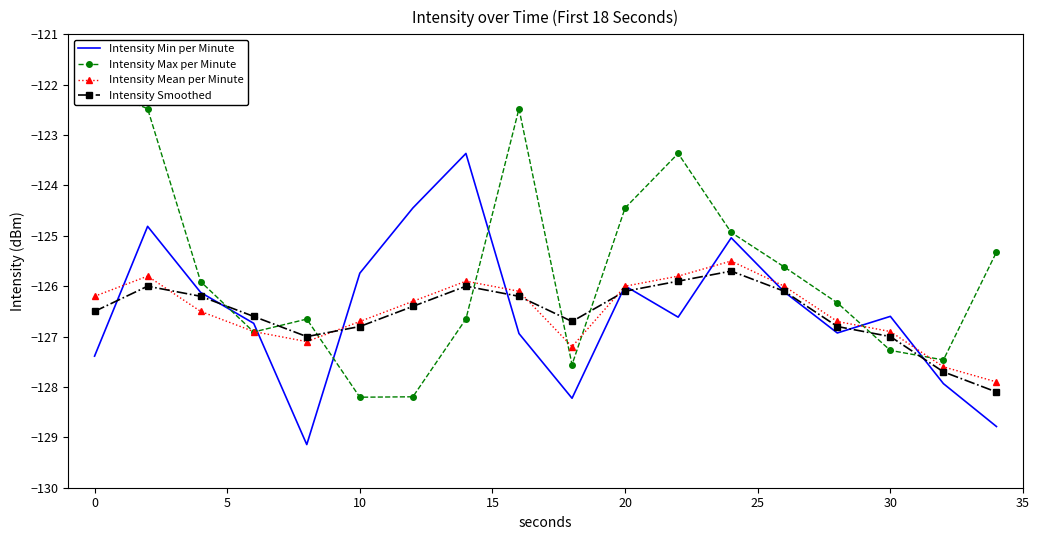

What value does the Intensity Smoothed series have at 20?

-126.1